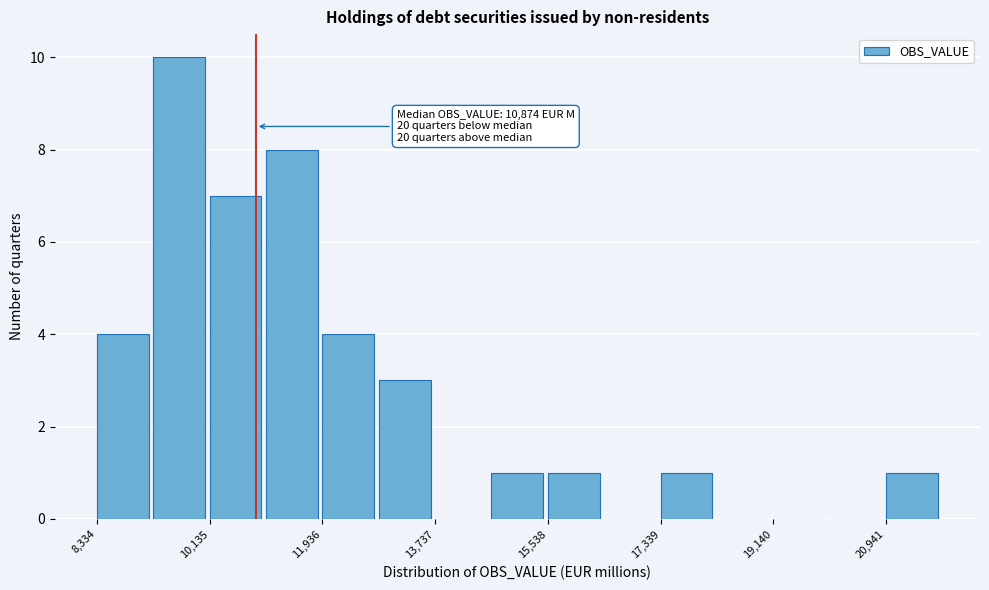

Which range on the x-axis has the tallest bar?

9200 to 10200